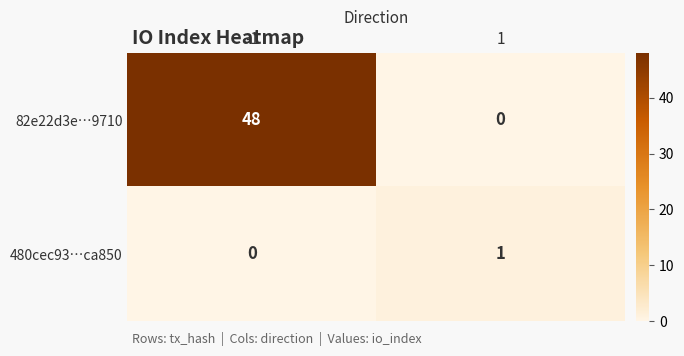

Which series has the largest range (max minus min)?

82e22d3e…9710